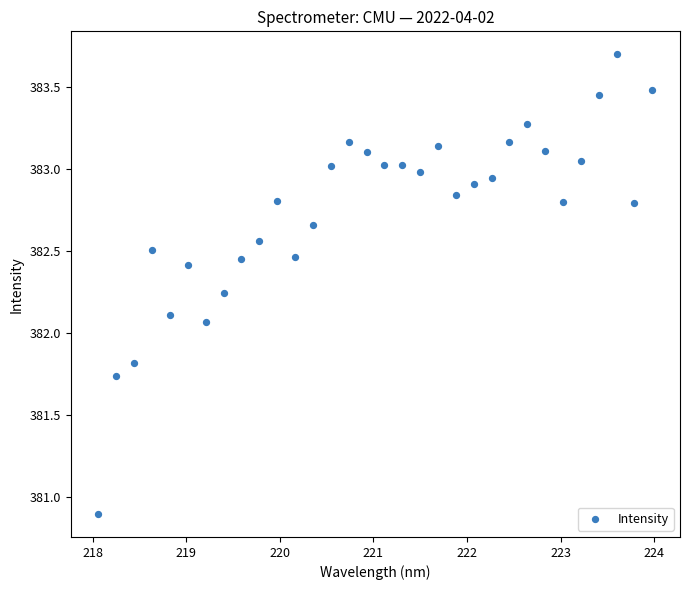

What is the range of X values (max minus min)?

5.9